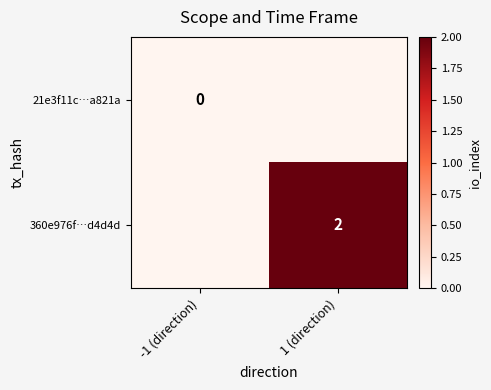

The value of 360e976f…d4d4d at 1 (direction) is 0. True or false?

False